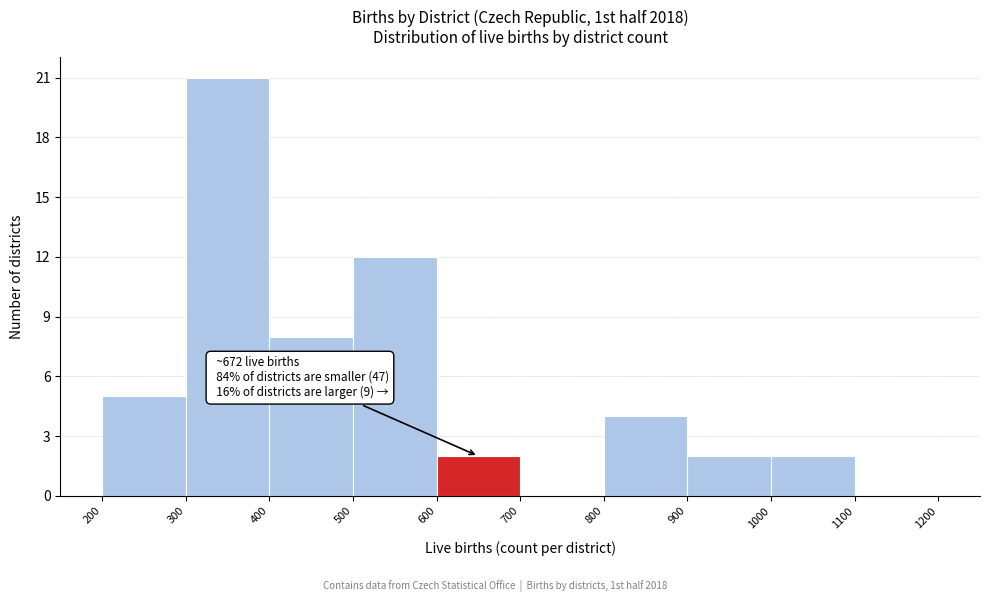

Which range on the x-axis has the tallest bar?

300 to 400